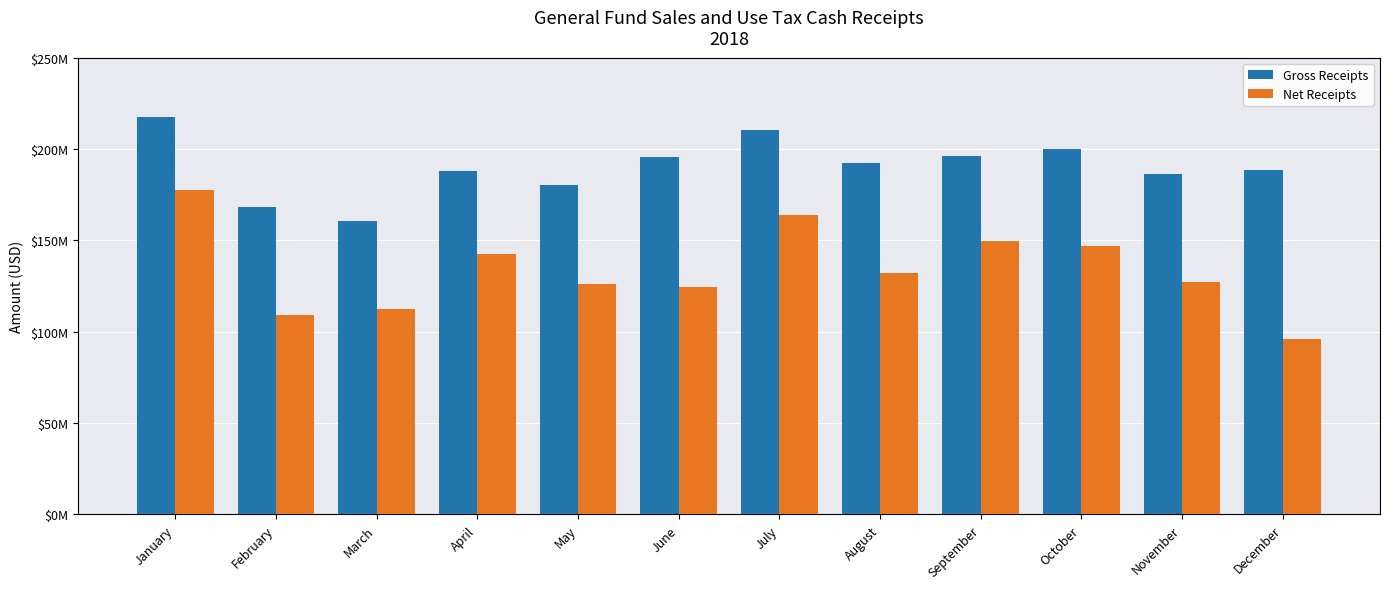

The value of Gross Receipts at September is 195963845.2. True or false?

True